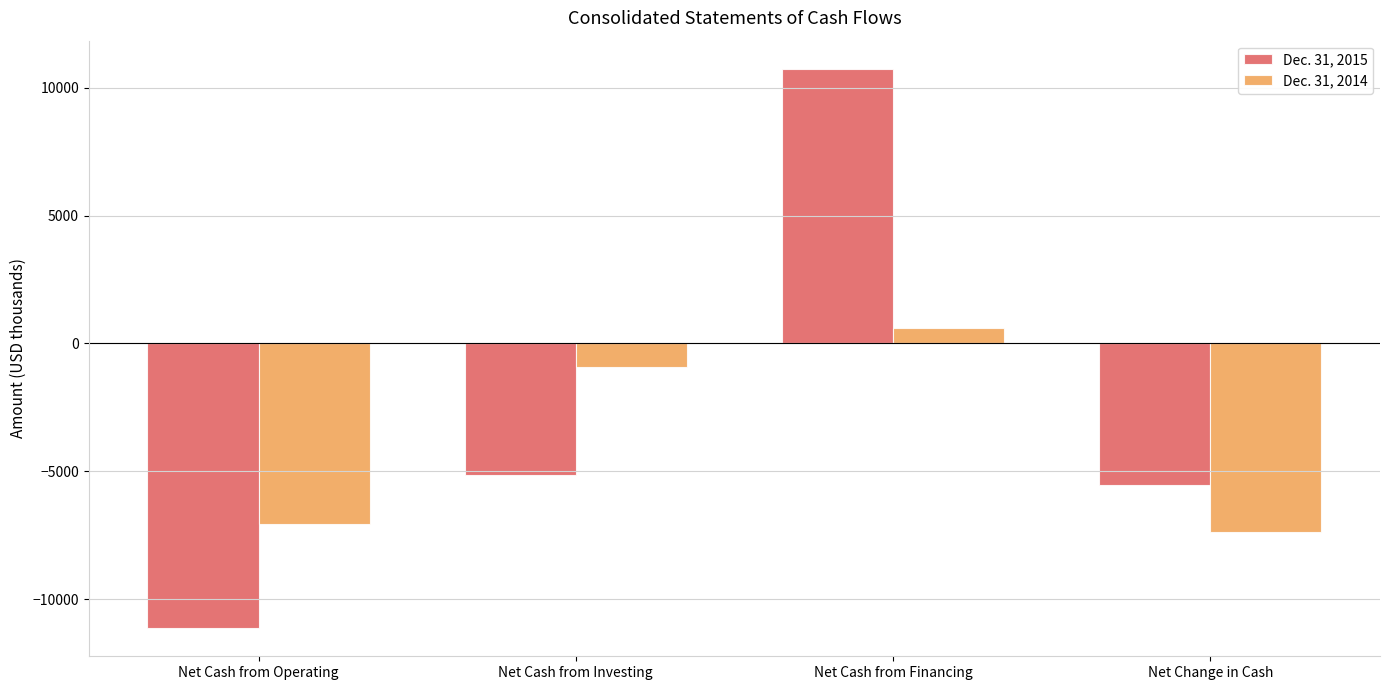

Which label corresponds to the largest value in the chart?

Net Cash from Financing